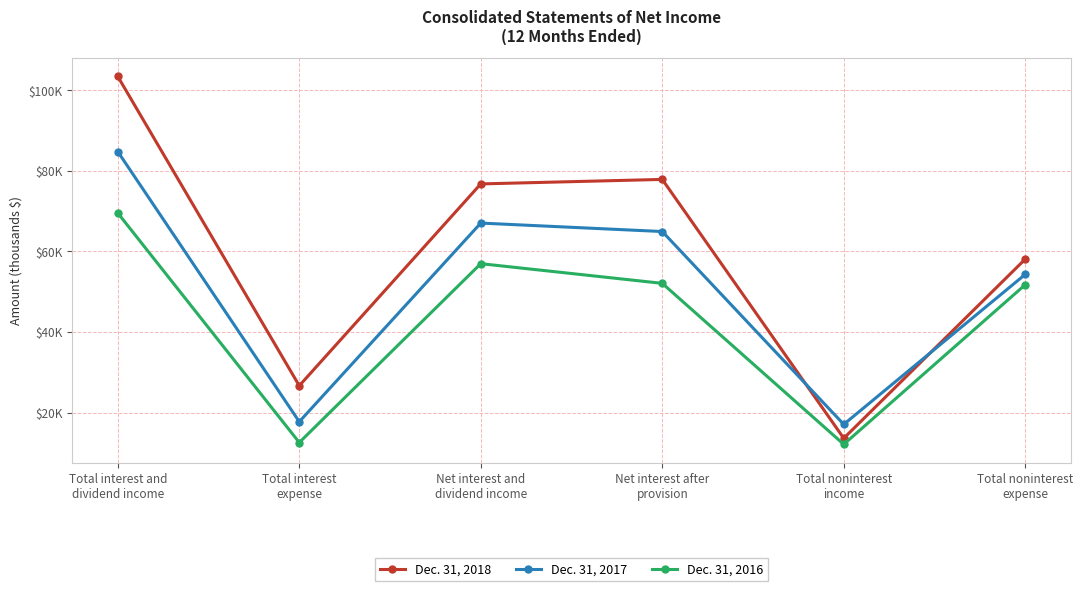

At how many categories does at least one series exceed 101922?

1